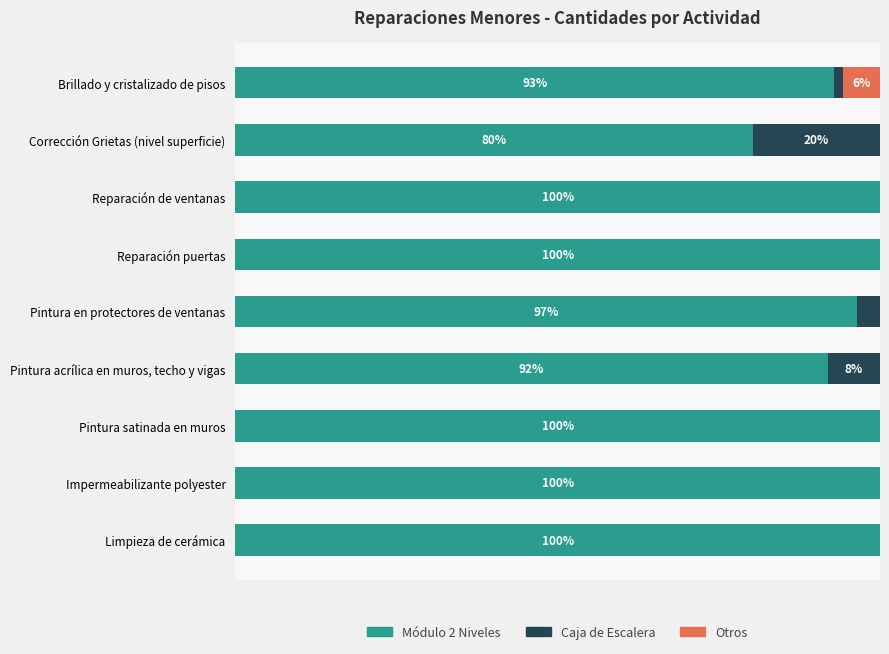

What are all the series names shown in the legend?

Módulo 2 Niveles, Caja de Escalera, Otros